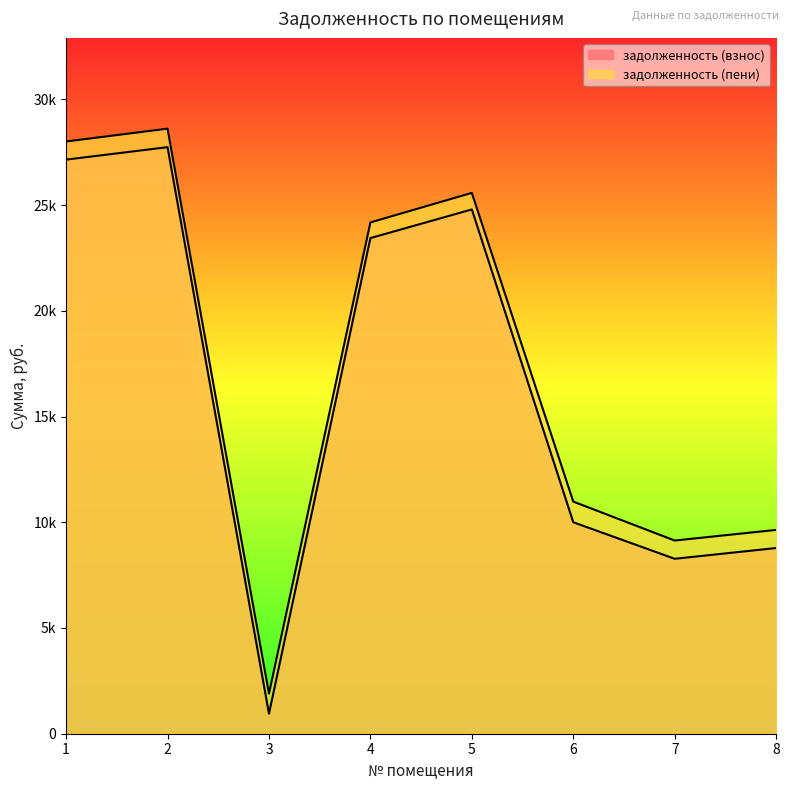

Reading left to right, list all the values displayed in this chart.

задолженность (взнос): 27151.0	27740.0	948.6	23440.6	24795.2	10001.3	8273.6	8782.1
задолженность (пени): 28008.5	28616.0	1897.2	24180.8	25578.2	10977.8	9136.6	9639.5